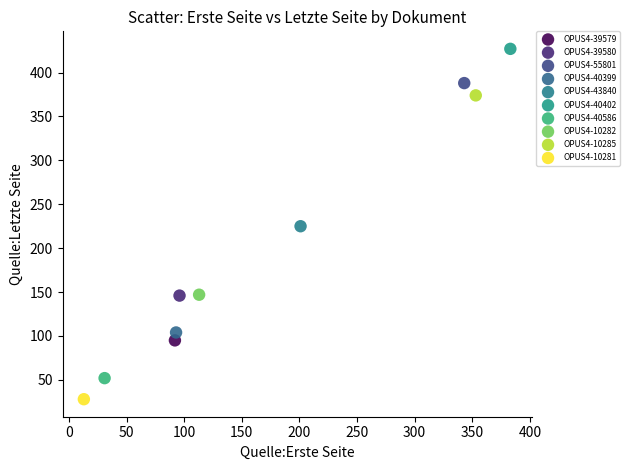

Which series reaches the maximum Y coordinate?

OPUS4-40402